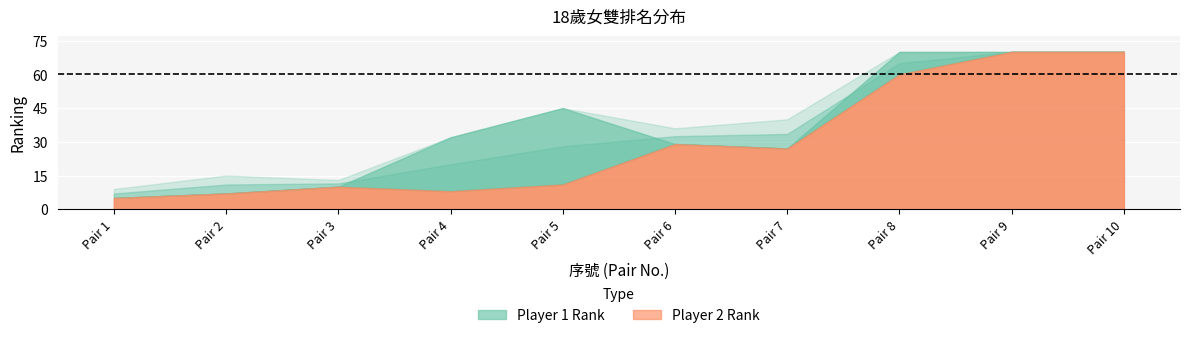

Which series changed the most between 6 and 7?

Player2_Rank